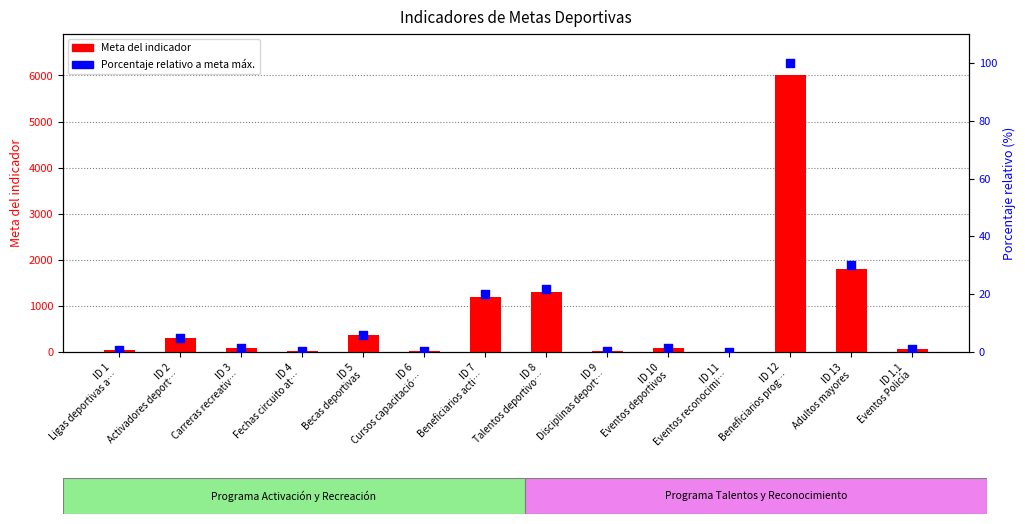

Which series contains the highest Y value?

Meta del indicador